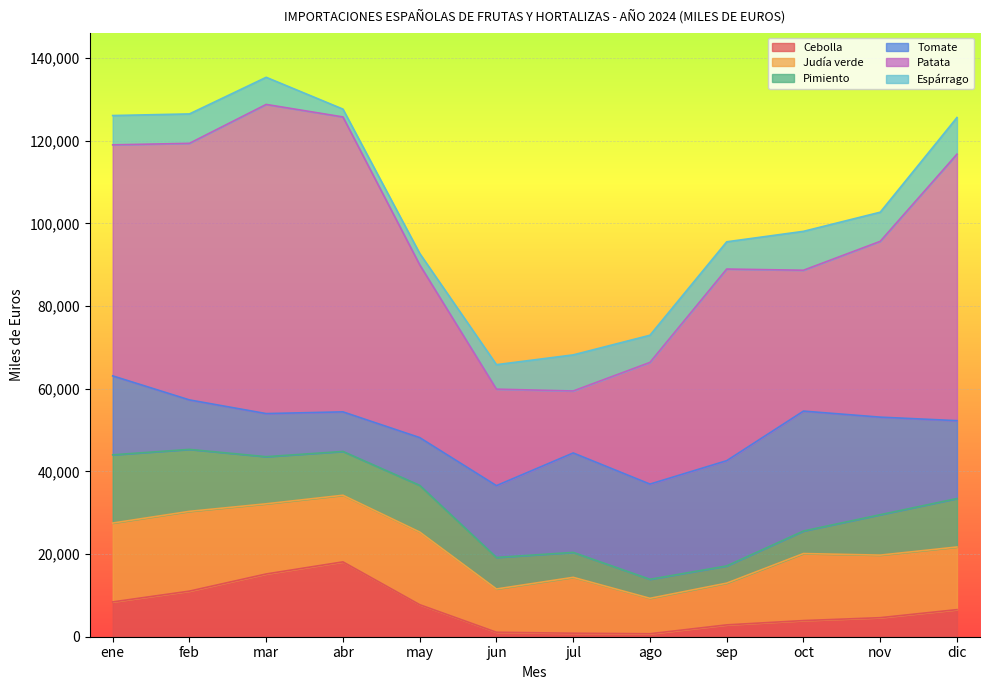

Which category has the highest value in the Judía verde series?

feb